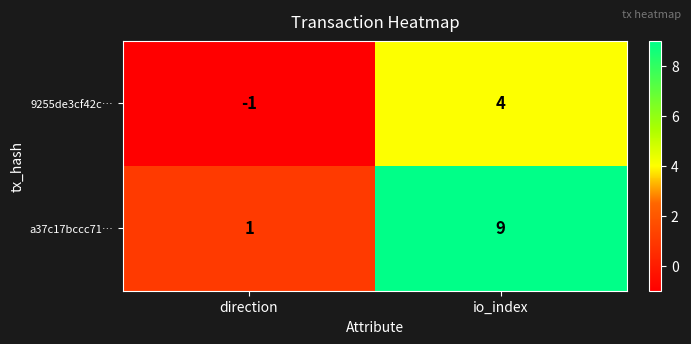

List the series in order of their peak value, lowest first.

9255de3cf42c…, a37c17bccc71…